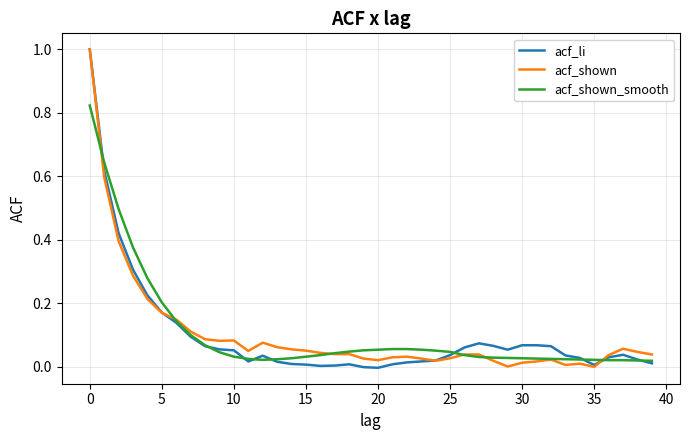

Is this an area chart (filled region under the line)?

No